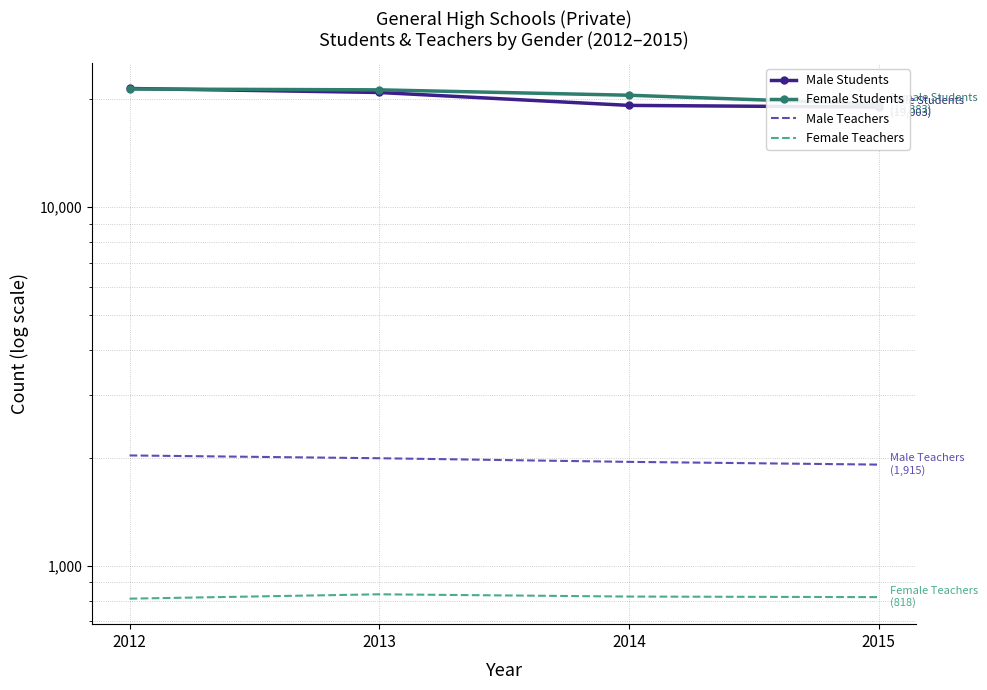

The value of Female Teachers at 2015 is 1275. True or false?

False